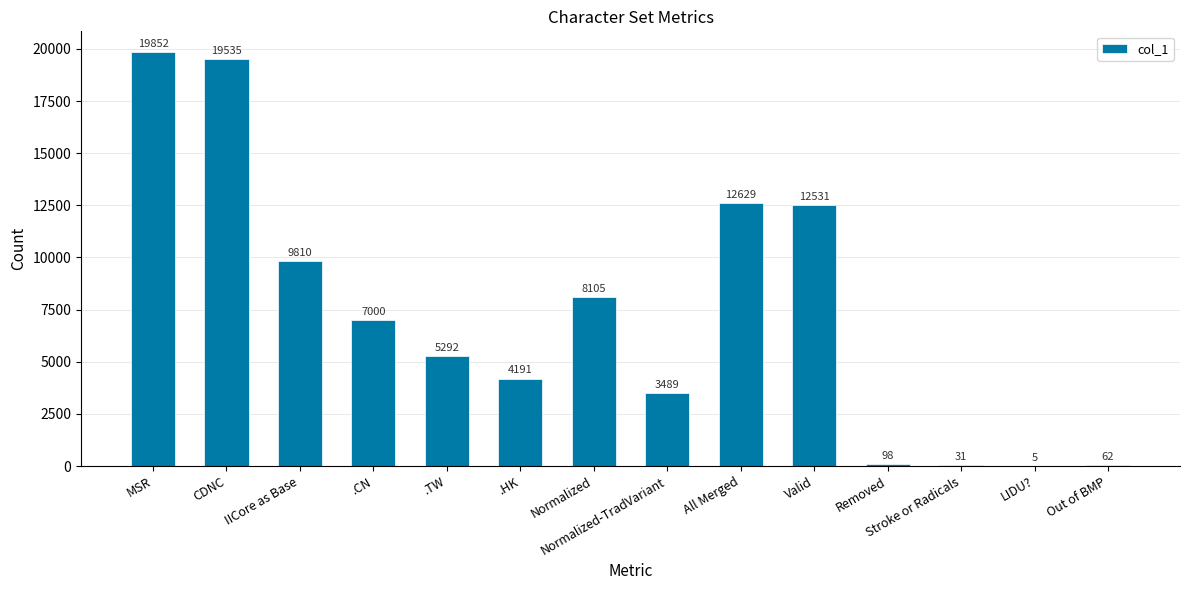

Where is the data nearest to the value 9928?

IICore as Base